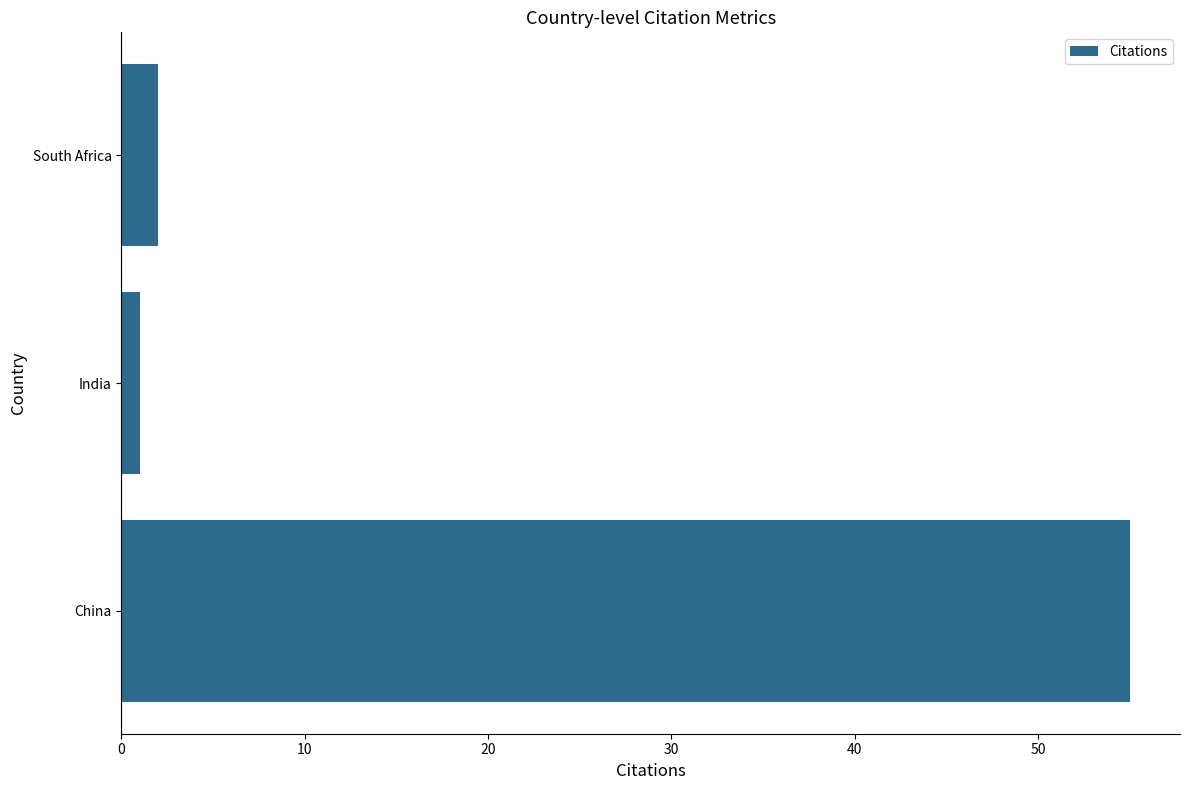

Which label corresponds to the smallest value in the chart?

India